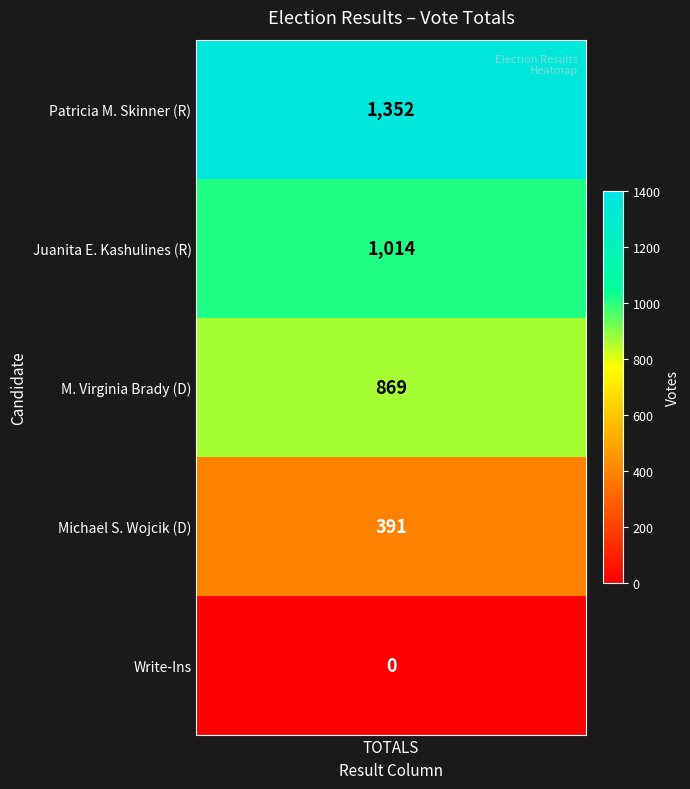

True or false: the data shows 1441 at 1.

False